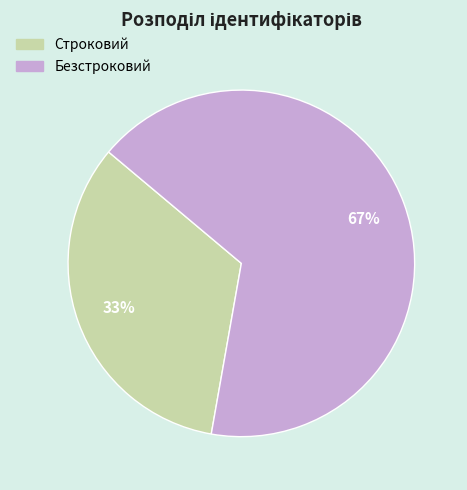

Is the sum of Безстроковий and Строковий greater than half?

Yes